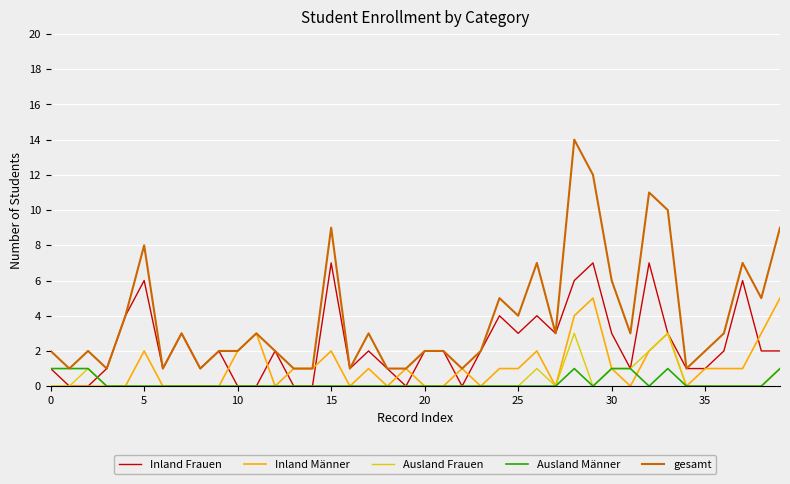

Rank the series by their maximum value, from lowest to highest.

Ausland Männer, Ausland Frauen, Inland Männer, Inland Frauen, gesamt